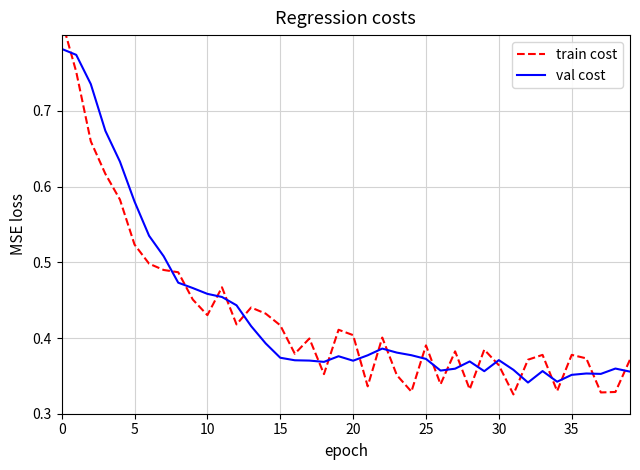

What is the sum of all val cost values?

17.4